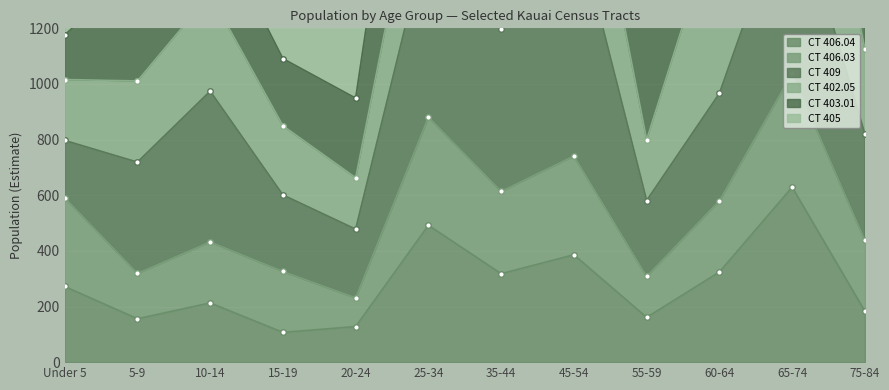

The value of CT 406.04 at 20-24 is 54. True or false?

False